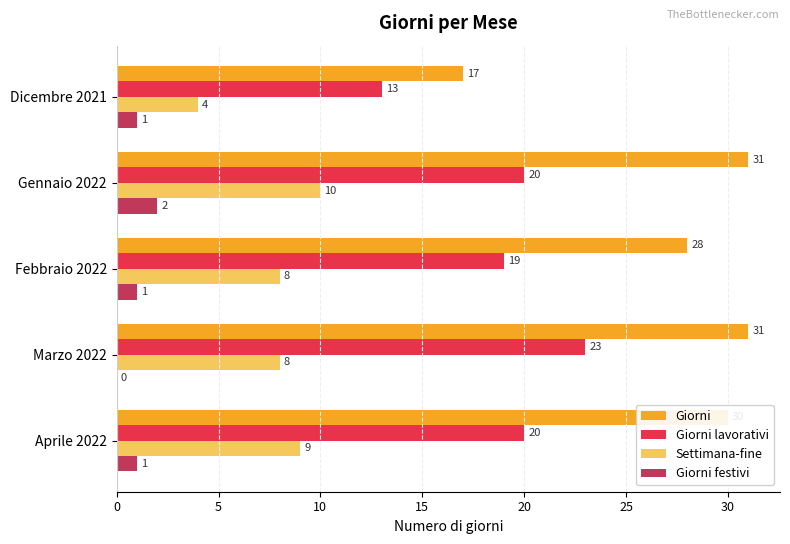

What is the total value across all series at Gennaio 2022?

63